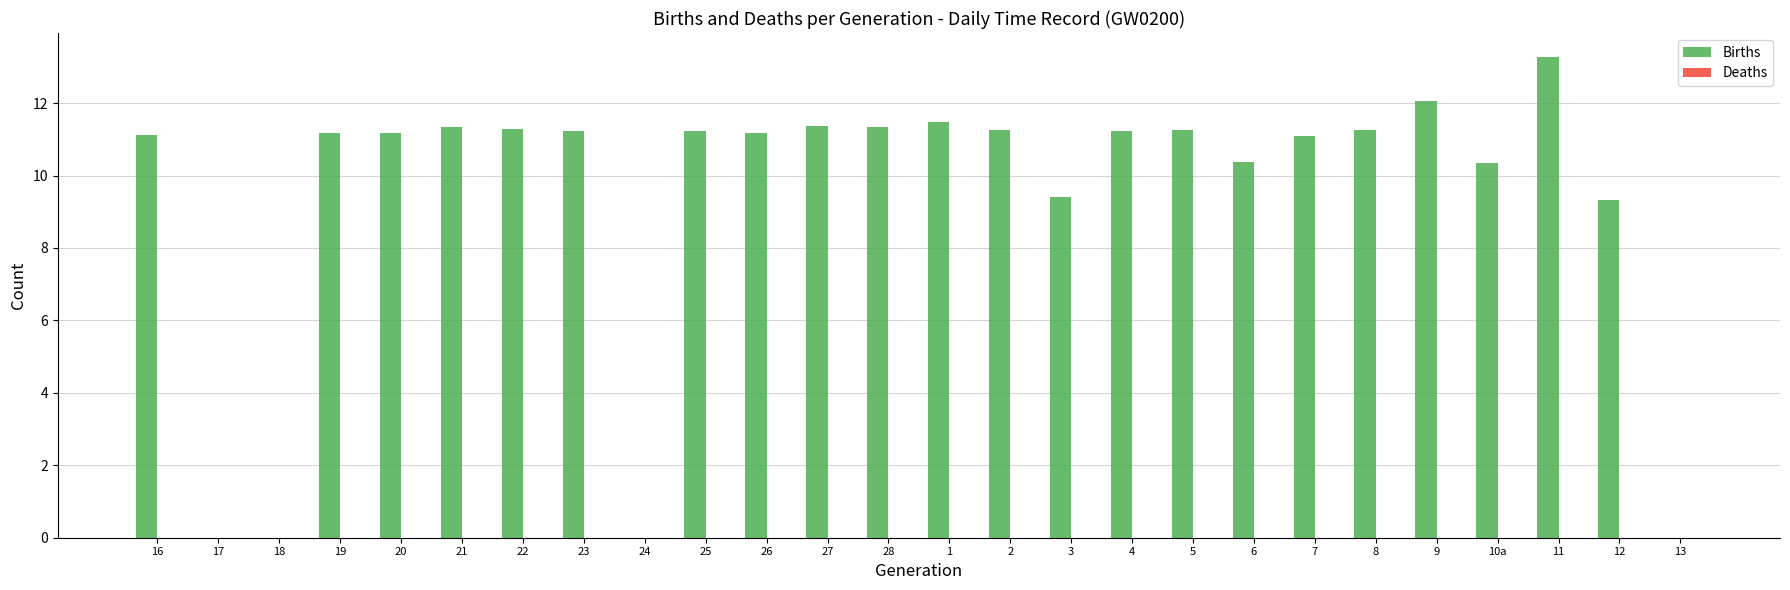

The chart shows a value of -9.2 at 18. True or false?

False